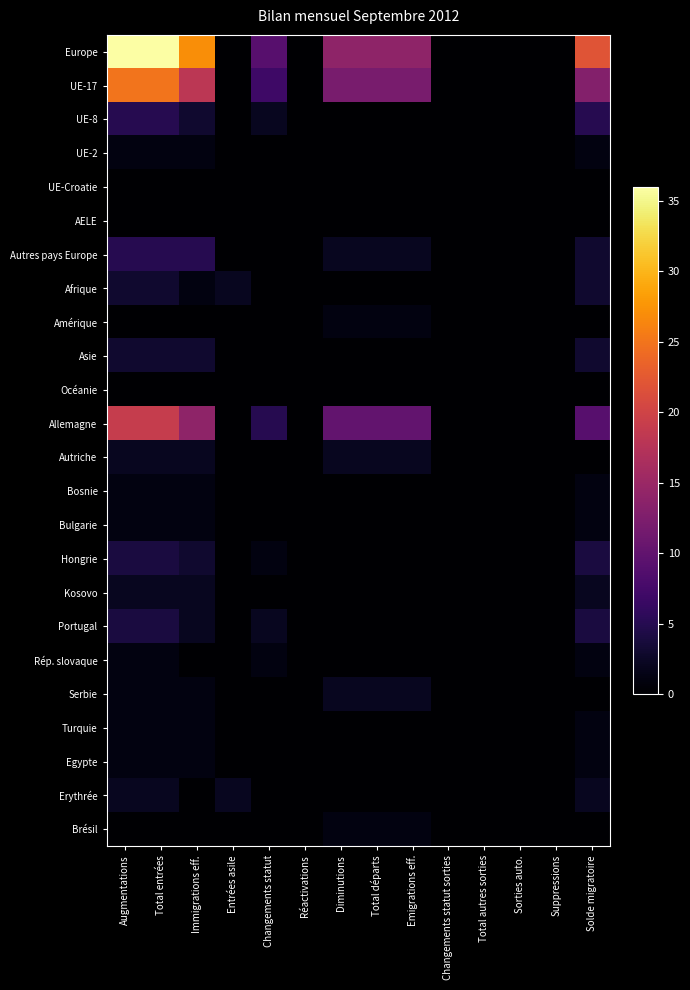

Which series has the largest total across all categories?

Europe